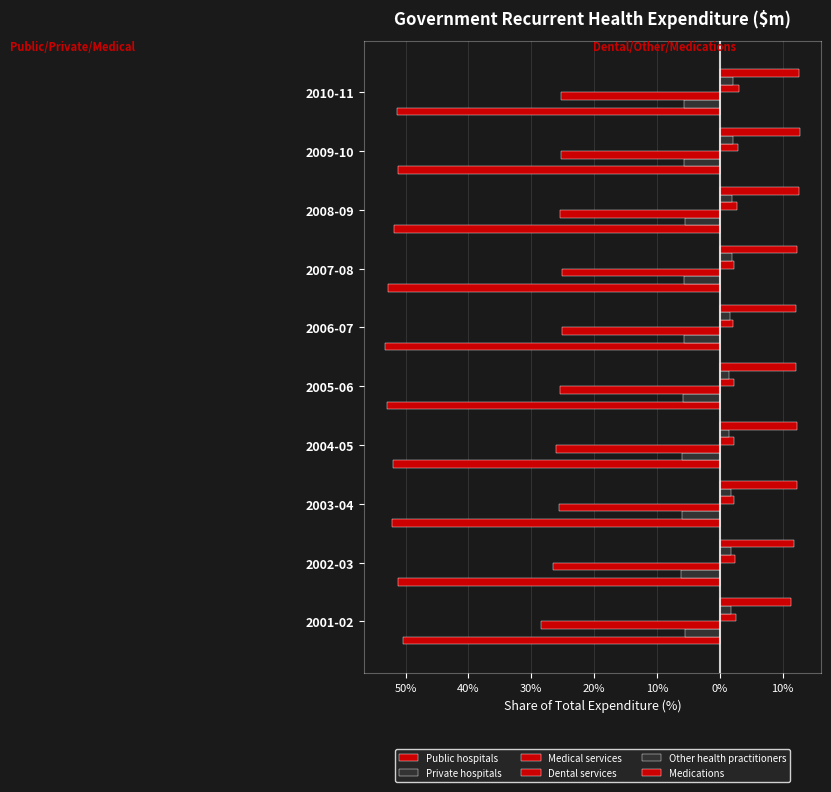

Reading left to right, extract all data points from this chart.

Public hospitals: -50.4	-51.3	-52.1	-52.1	-53.0	-53.4	-52.7	-51.8	-51.3	-51.3
Private hospitals: -5.5	-6.2	-6.0	-5.9	-5.9	-5.7	-5.7	-5.5	-5.7	-5.6
Medical services: -28.5	-26.6	-25.6	-26.0	-25.4	-25.1	-25.2	-25.4	-25.2	-25.3
Dental services: 2.5	2.4	2.3	2.2	2.2	2.1	2.2	2.7	2.9	3.1
Other health practitioners: 1.7	1.7	1.7	1.5	1.5	1.7	2.0	2.0	2.1	2.1
Medications: 11.3	11.7	12.3	12.3	12.1	12.1	12.2	12.6	12.8	12.6